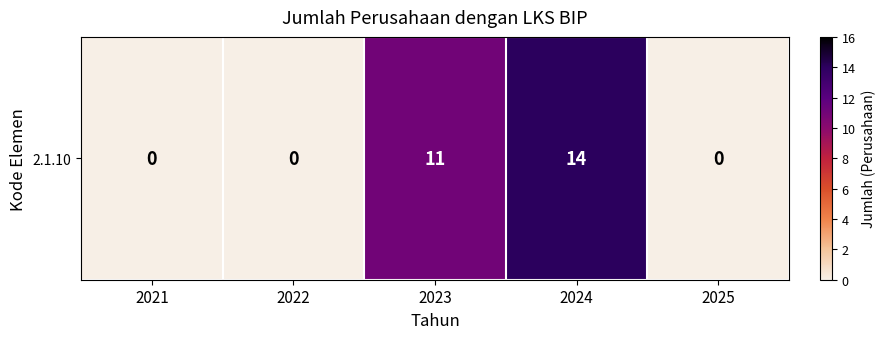

Count the number of categories in the chart.

5